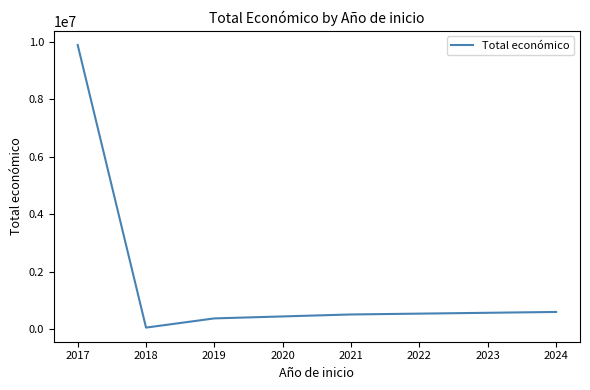

How many interior local valleys (lower than both neighbors) does the data have?

1